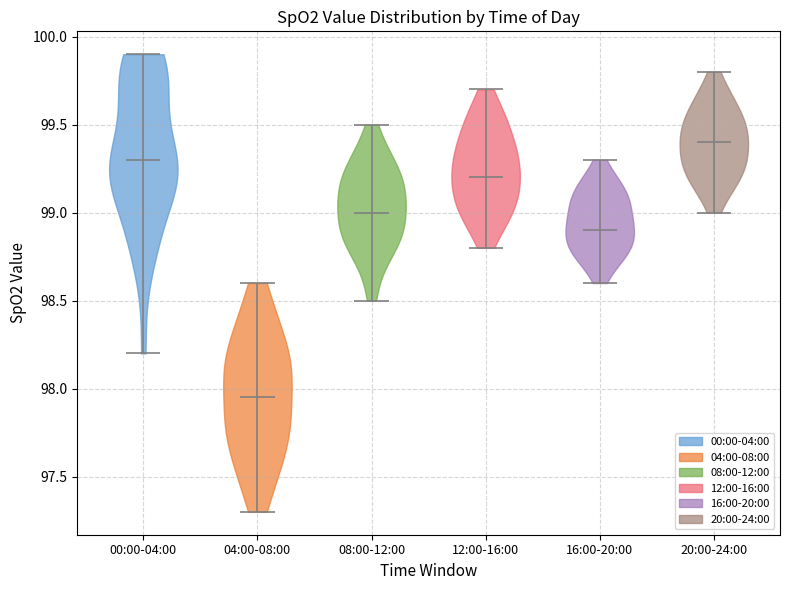

Which violin has the lowest median line?

04:00-08:00